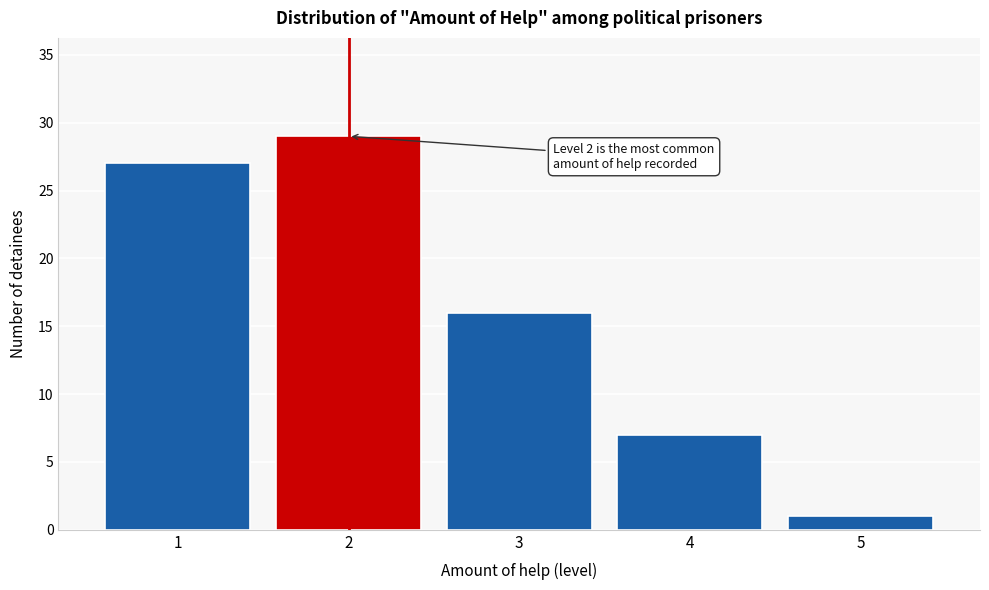

Which range on the x-axis has the tallest bar?

1.5 to 2.5